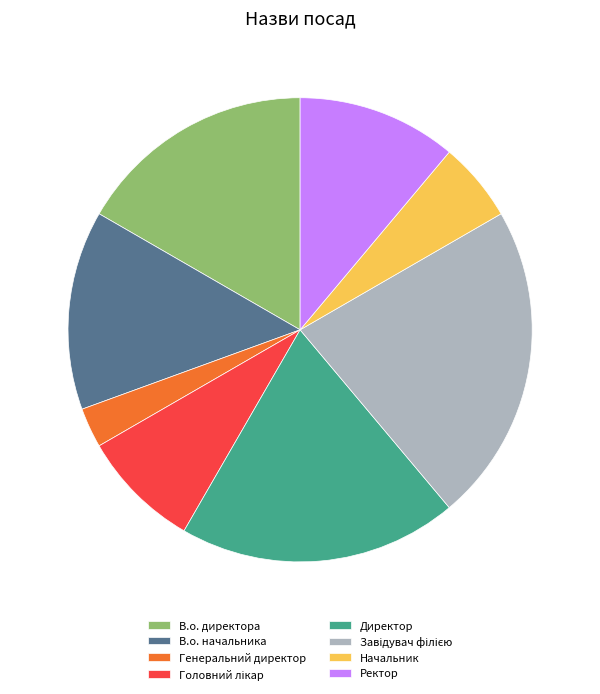

Which has a higher value, В.о. начальника or Генеральний директор?

В.о. начальника